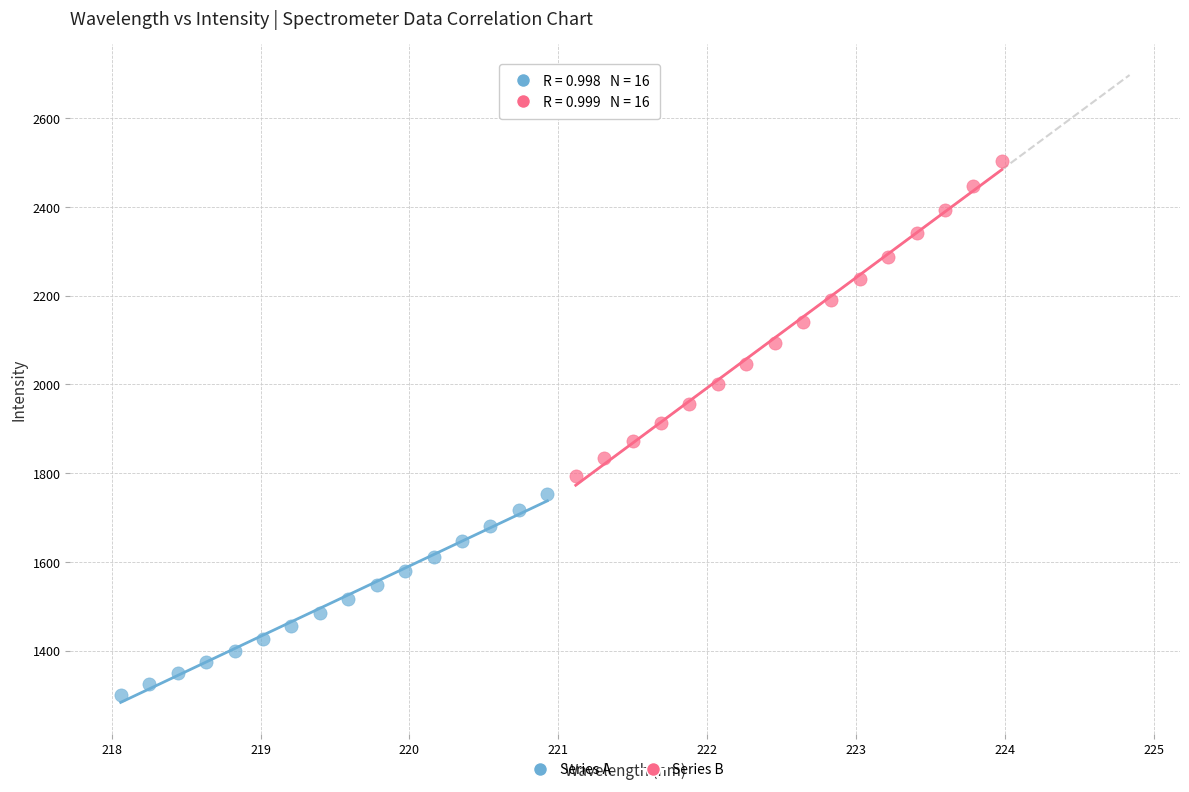

Which series reaches the minimum Y coordinate?

Series A